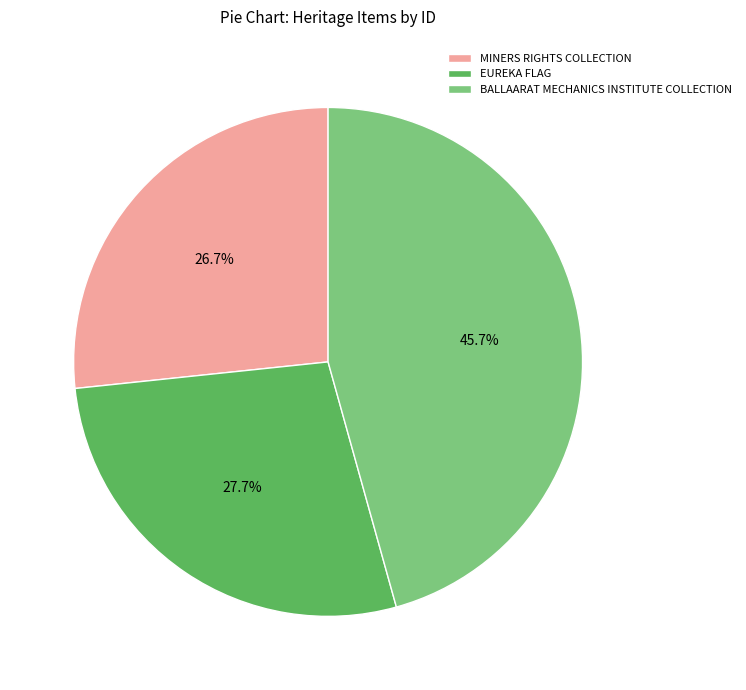

Approximately how many times larger is the value at EUREKA FLAG compared to MINERS RIGHTS COLLECTION?

1.0